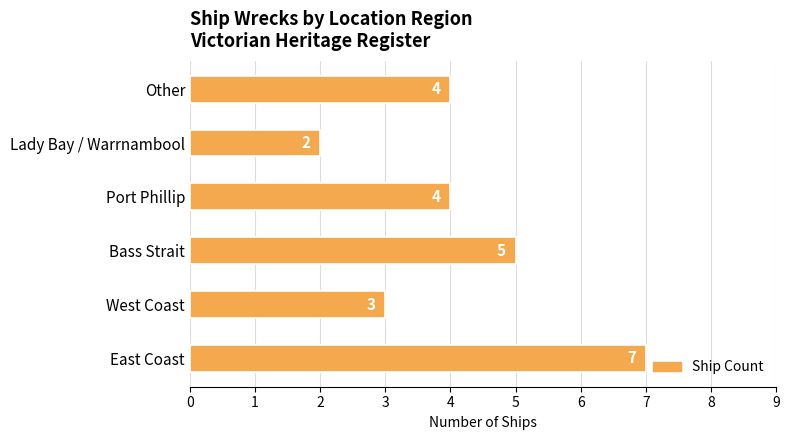

What is the smallest value displayed?

2